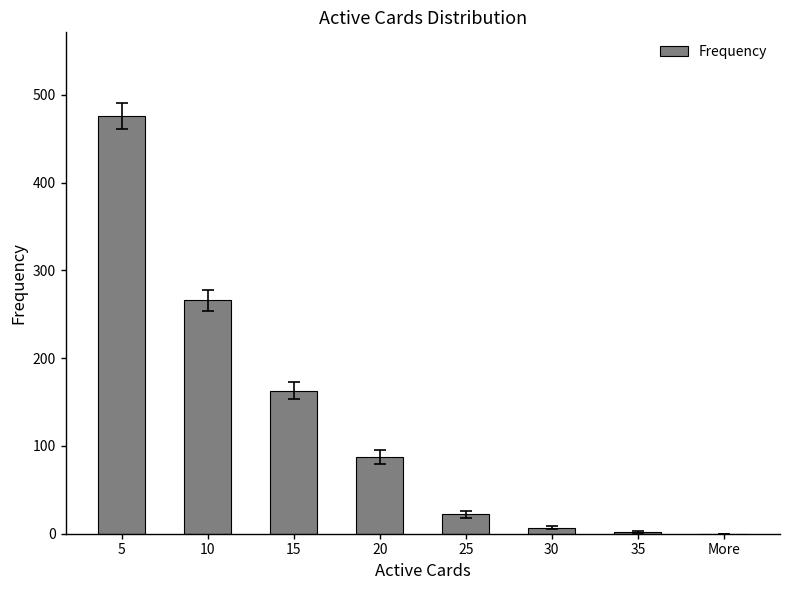

What is the average value?

128